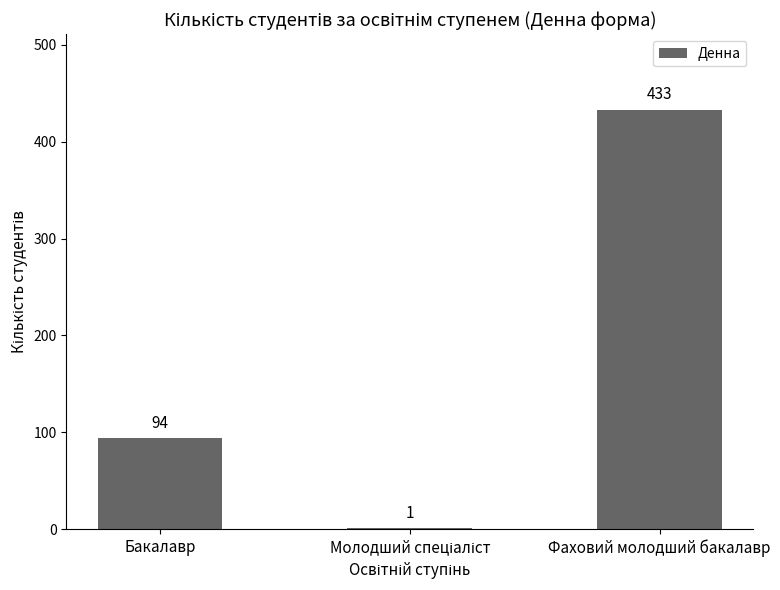

Which label corresponds to the largest value in the chart?

Фаховий молодший бакалавр